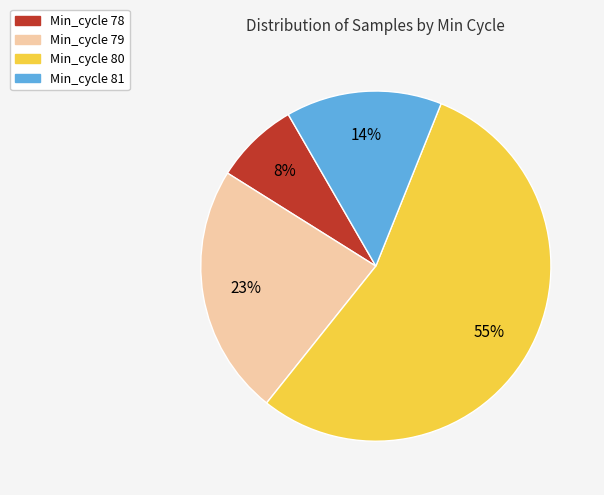

How many segments does this pie chart have?

4